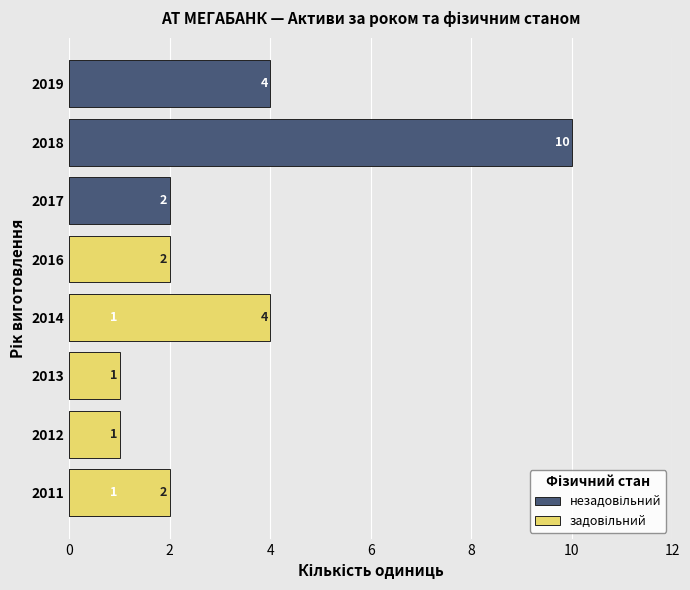

What are all the series names shown in the legend?

незадовільний, задовільний